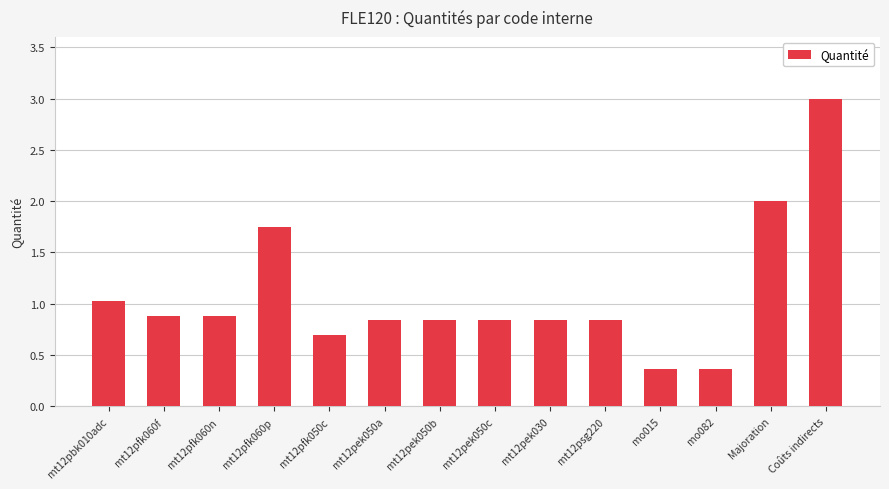

Which has a higher value, mt12pfk060f or Coûts indirects?

Coûts indirects